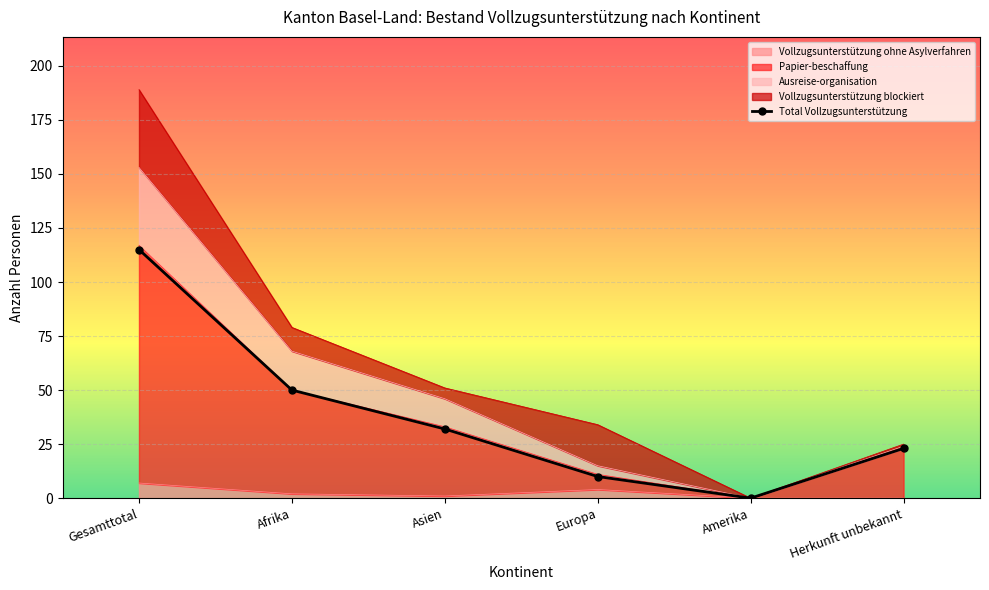

True or false: Total Ausländerbereich has a value of 0 at Amerika.

True